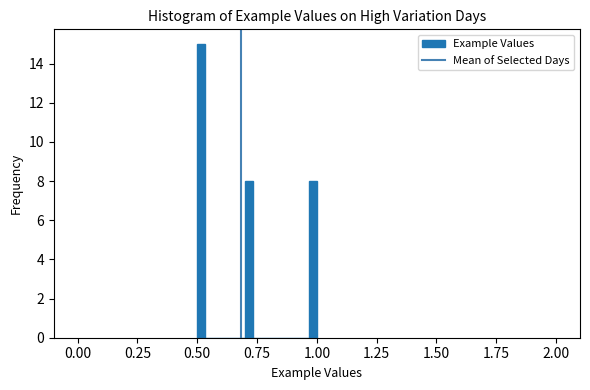

Read against the x-axis, roughly where is the centre of the tallest bar?

0.50